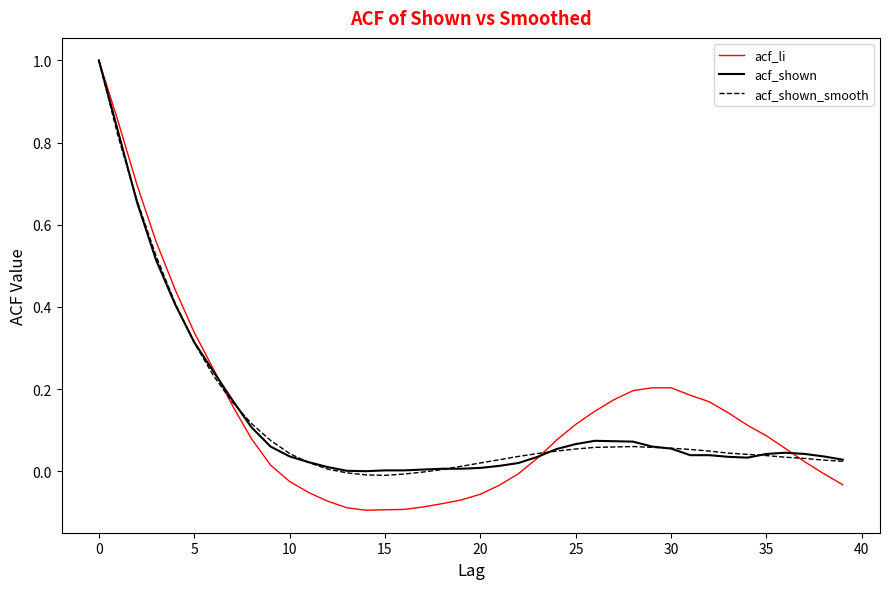

True or false: acf_shown_smooth and acf_li cross at least once.

True